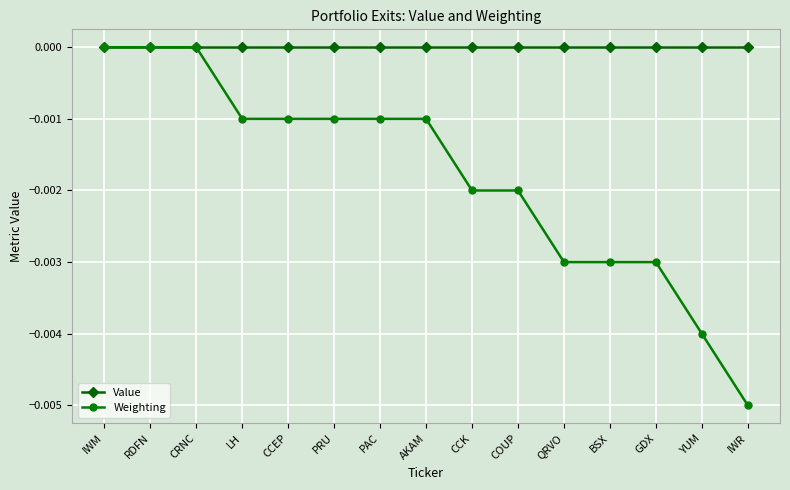

At which category does the chart reach its minimum across all series?

IWR